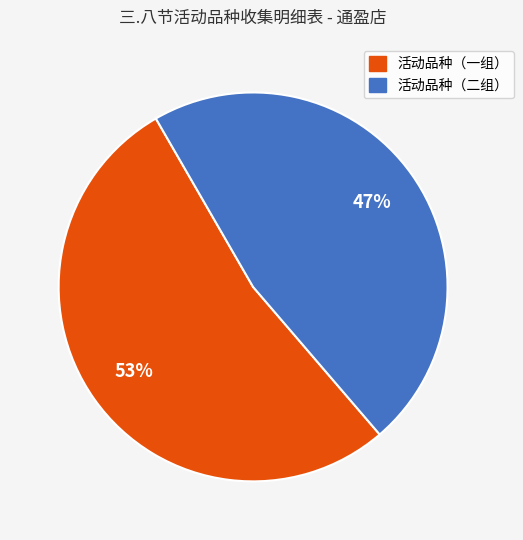

To the nearest percent, what is the difference between the largest and smallest slice percentages?

6%